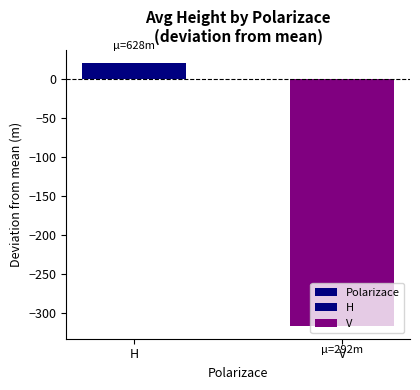

Reading left to right, transcribe all the data shown in this chart.

H=20.4	V=-315.7